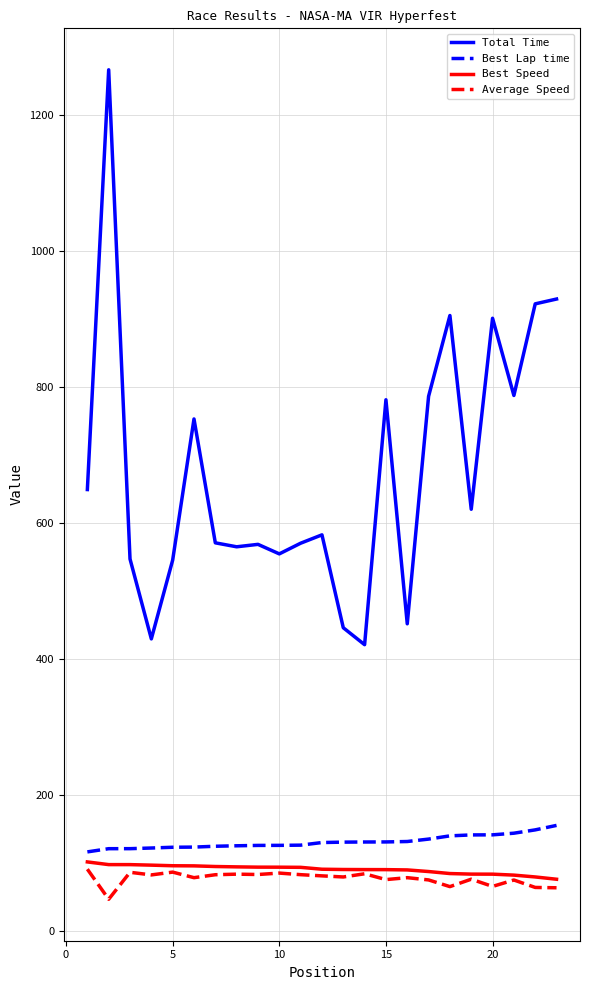

Which series has the widest spread of values?

Total Time